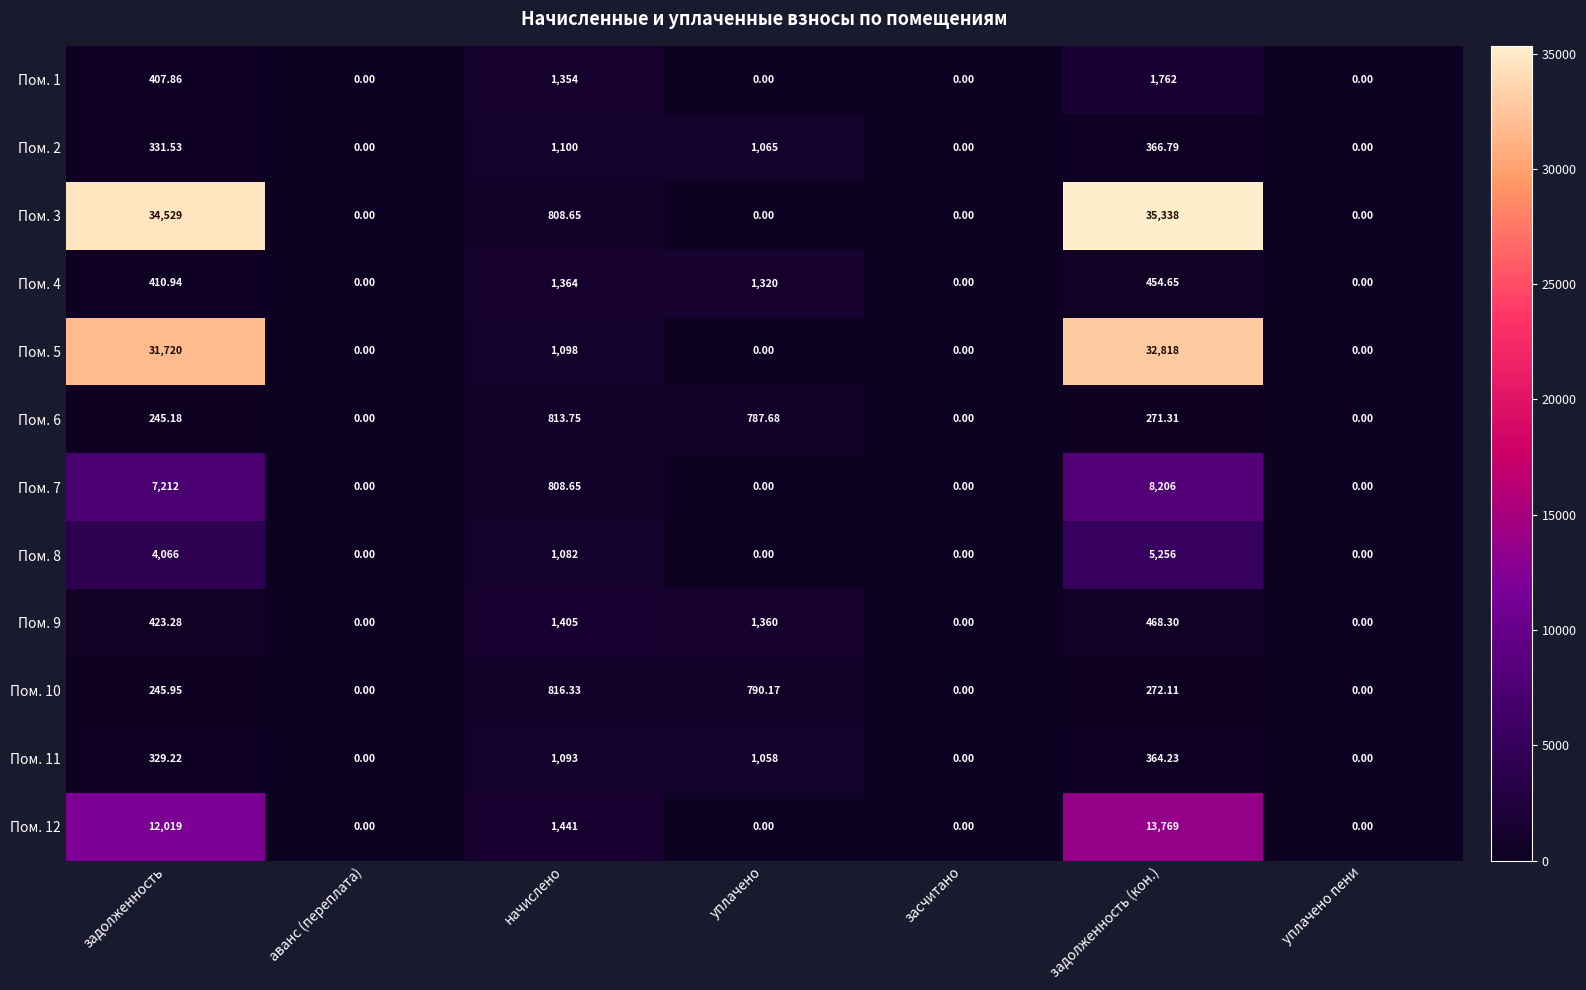

Which category has the highest value in the Пом. 6 series?

начислено